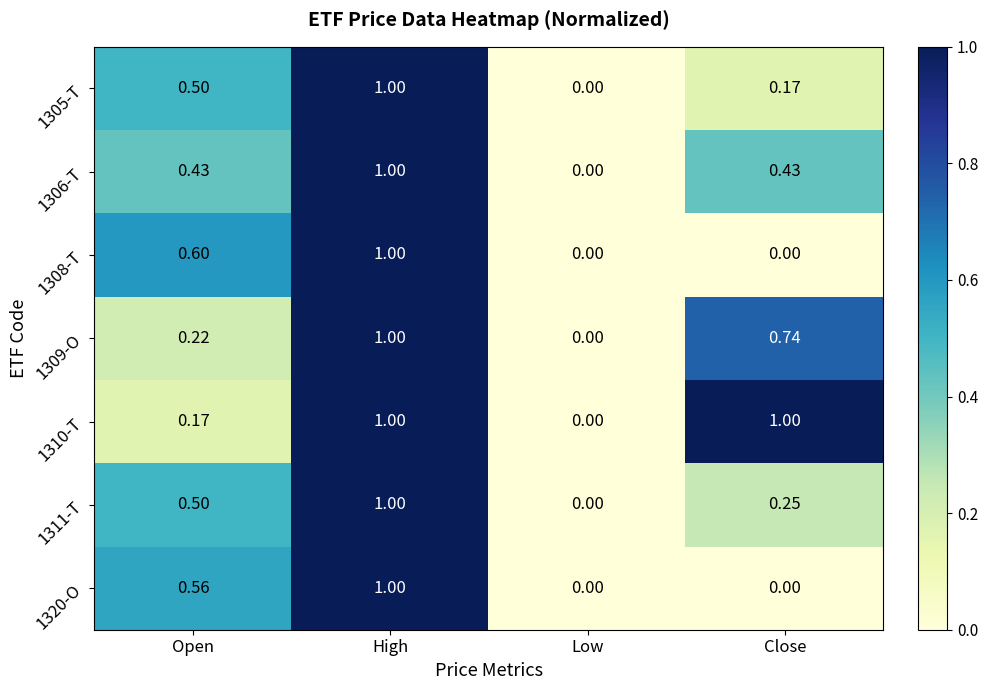

Which series has the largest total across all categories?

1310-T